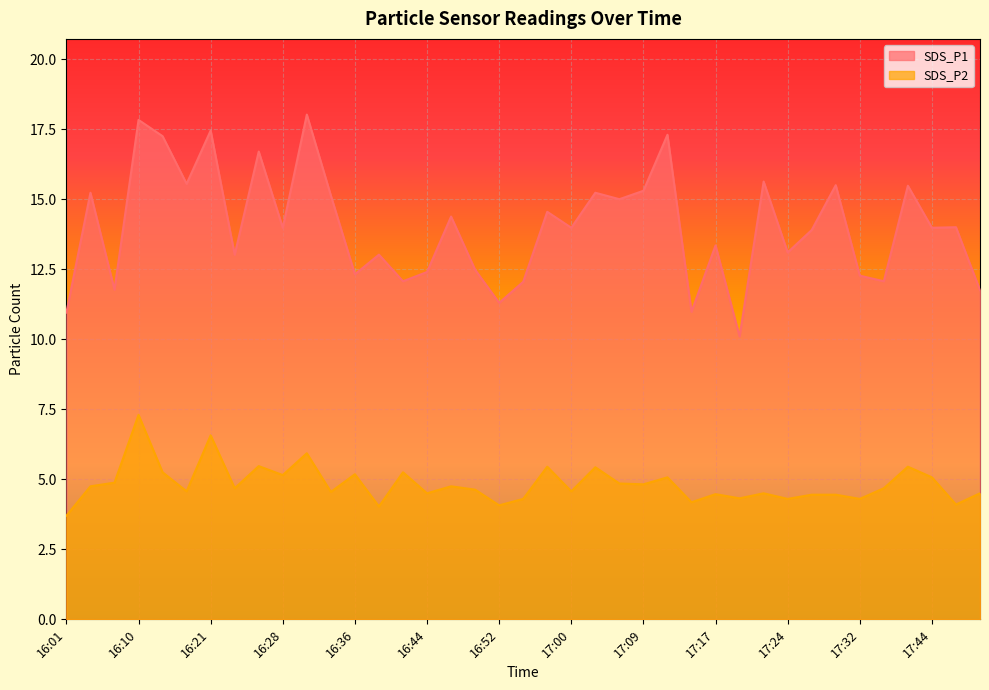

How many interior local valleys does the SDS_P1 series have?

14